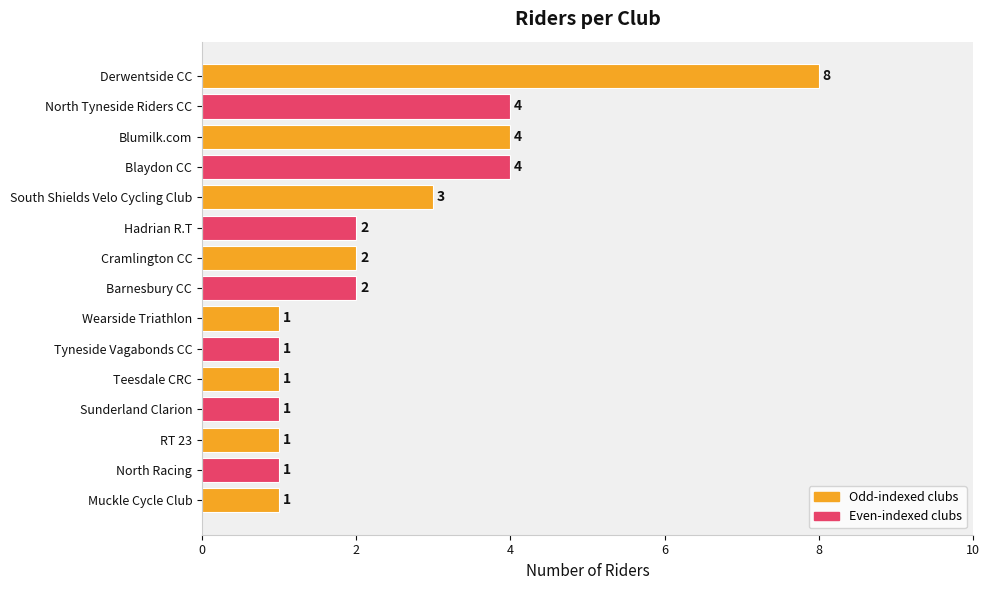

What is the smallest value displayed?

1